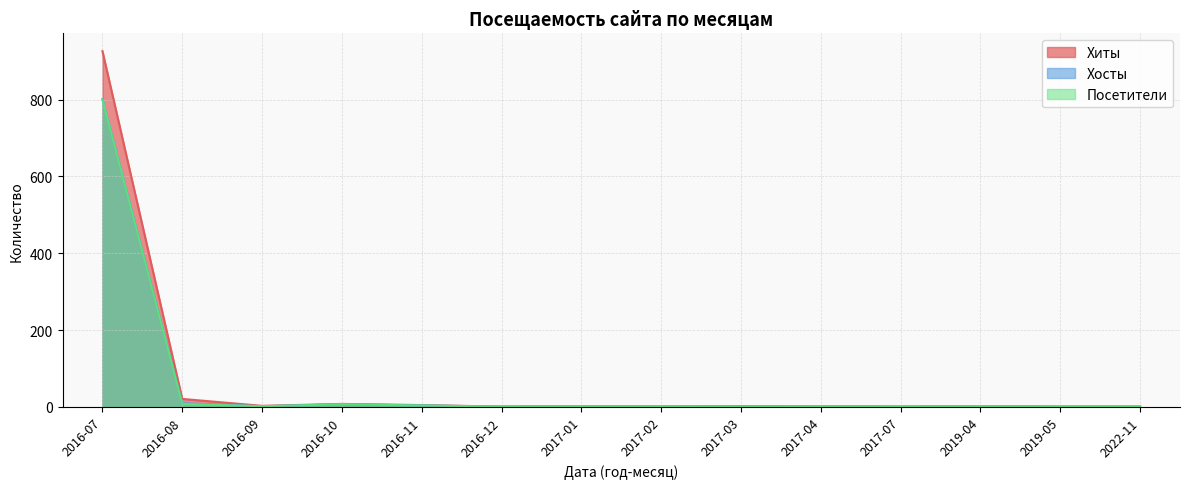

Where is the first local maximum for Хосты?

2016-10